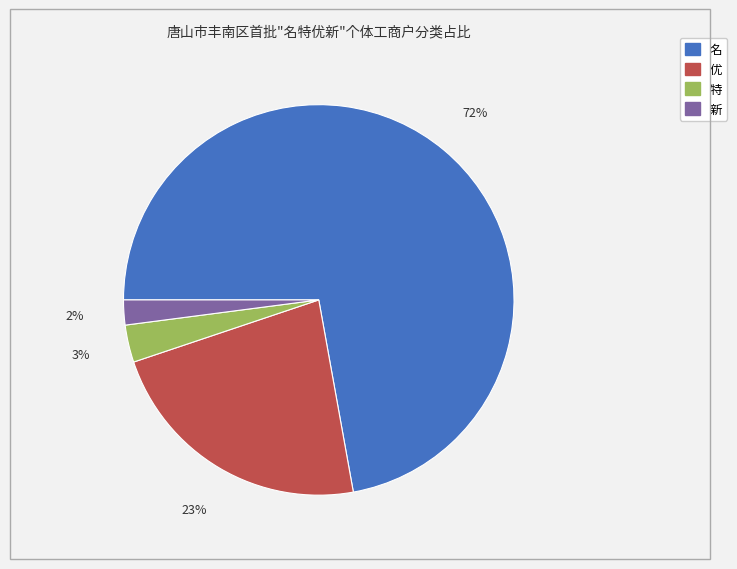

What is the ratio of the value at 新 to the value at 特?

0.7